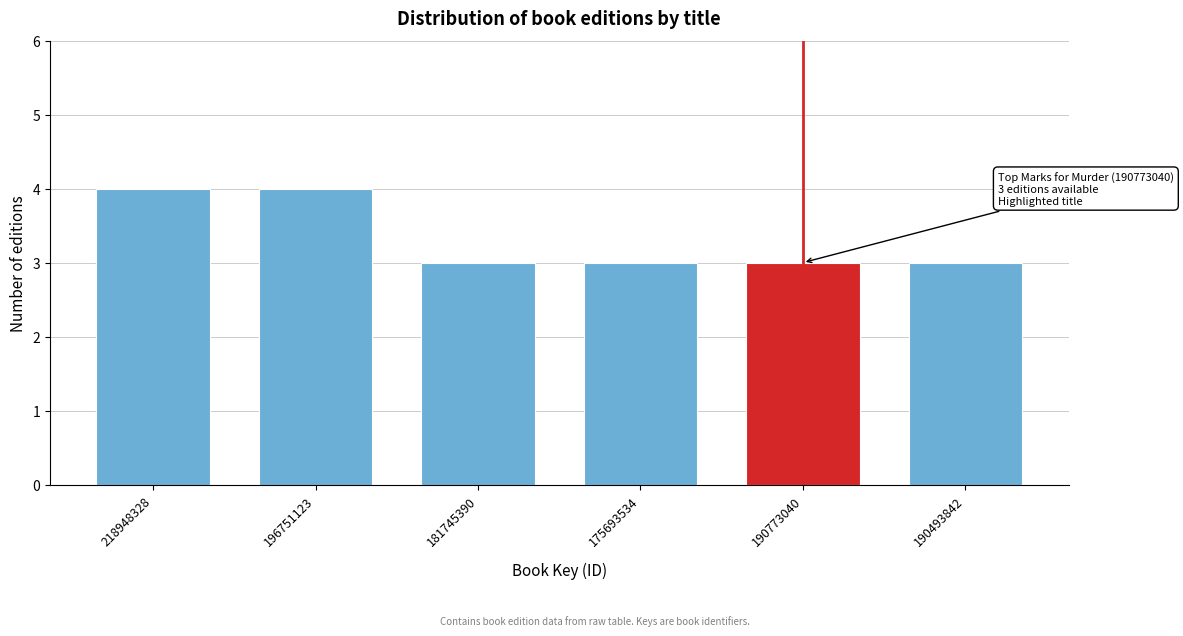

Reading right to left, what are all the values shown in this chart?

3	3	3	3	4	4